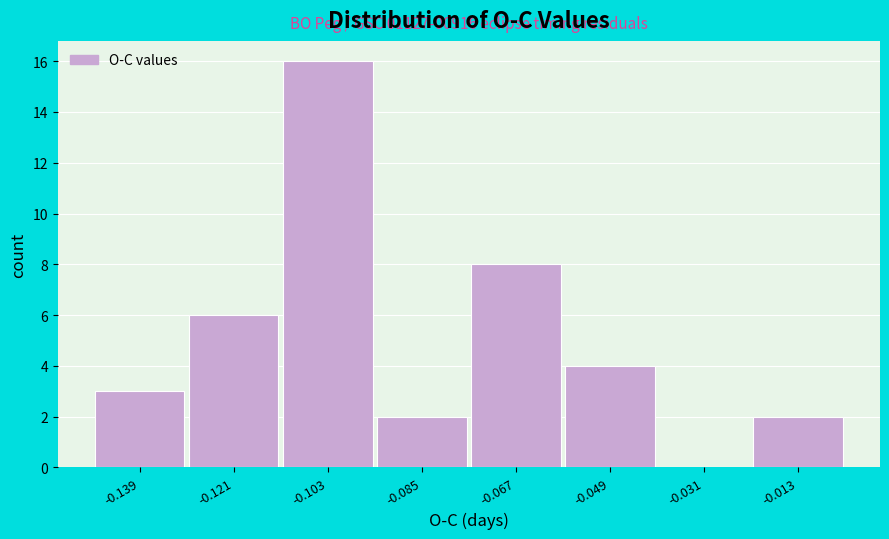

Reading left to right, list all the values displayed in this chart.

-0.139=3	-0.121=6	-0.103=16	-0.085=2	-0.067=8	-0.049=4	-0.031=0	-0.013=2